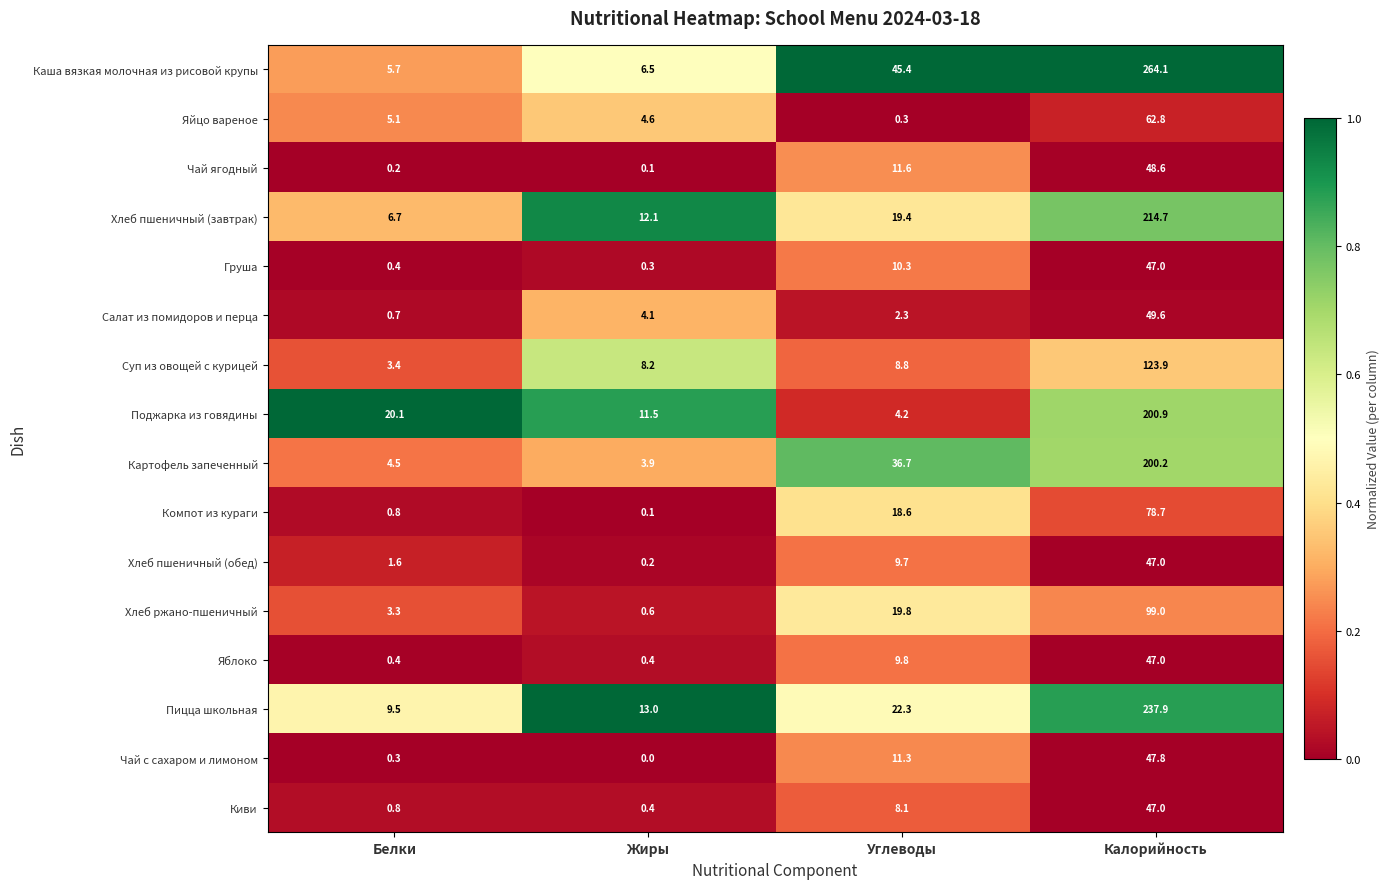

Which series has the largest total across all categories?

Каша вязкая молочная из рисовой крупы